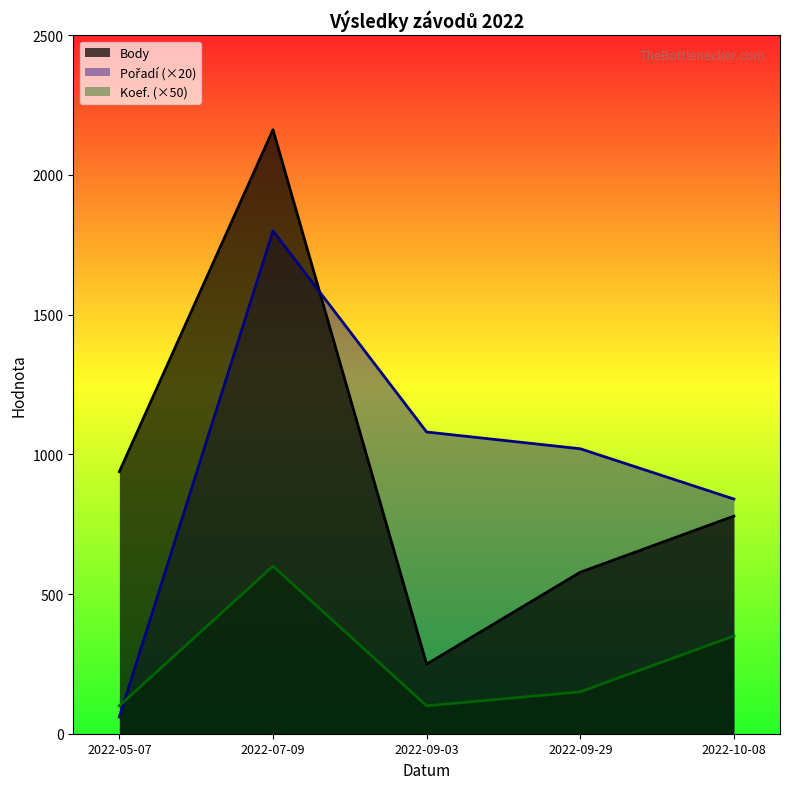

What is the spread (max minus min) of values at 2022-09-29?

870